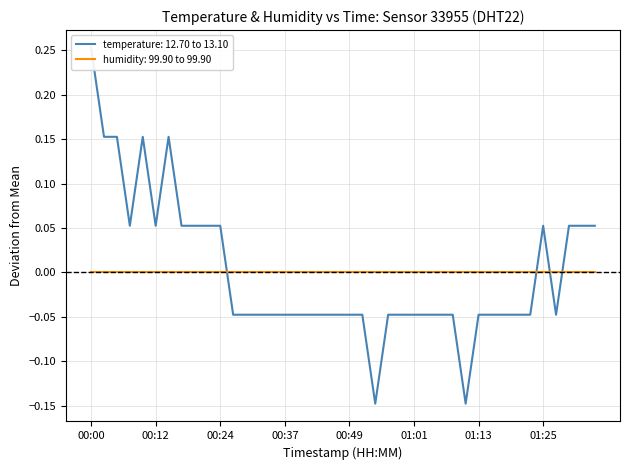

True or false: the data shows -0.1 at 2024-02-16T01:23:19.

False